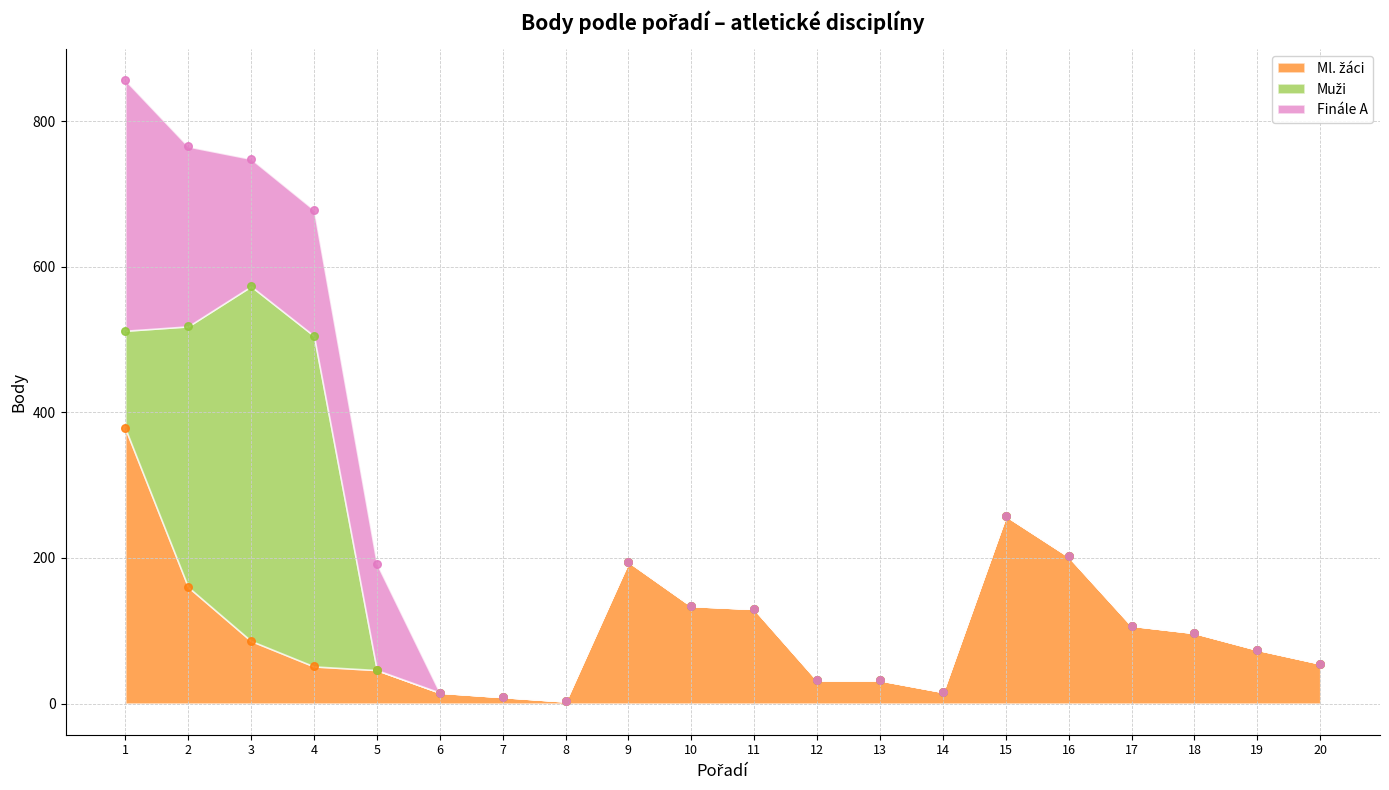

Is the value of Finále A at 2 greater than the value of Ml. žáci at 6?

Yes